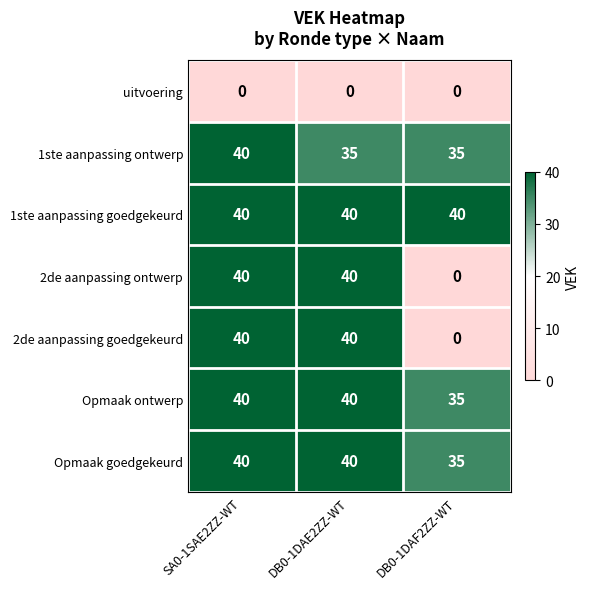

Count the 2de aanpassing ontwerp values in the range 0 to 40.

3